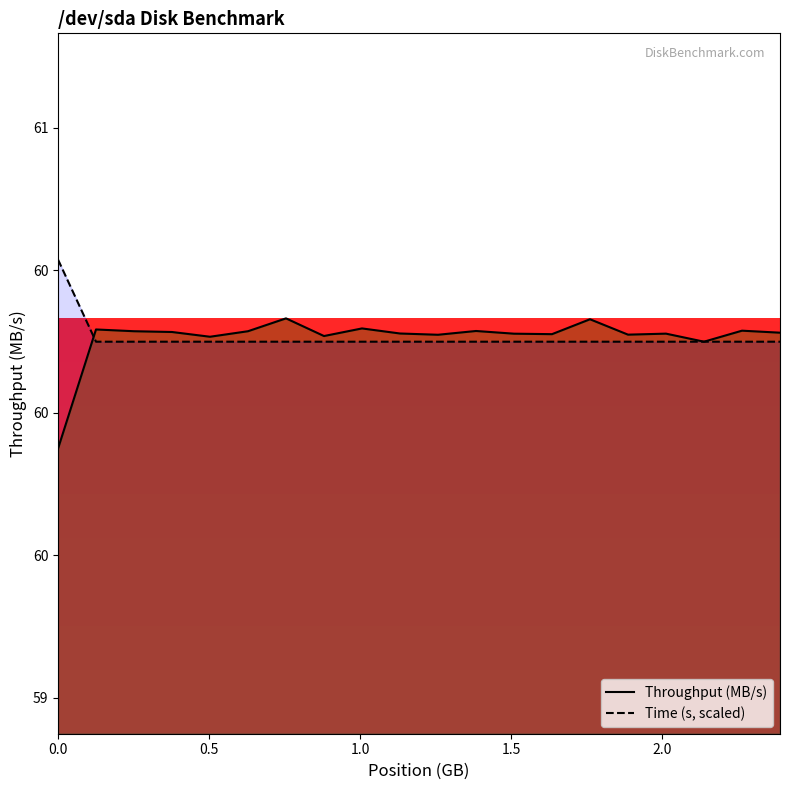

The Time (s, scaled) series shows 36.8 at 2.5. True or false?

False